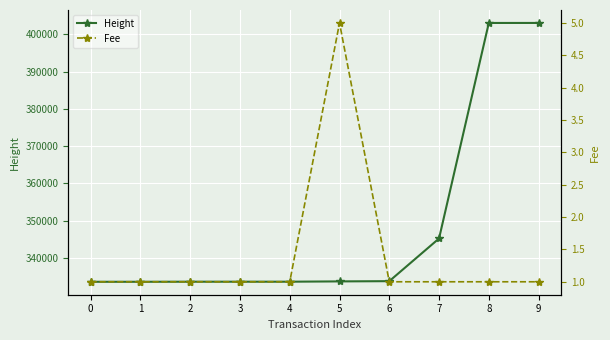

Reading right to left, list all the values displayed in this chart.

Height: 403091.0	403086.0	345209.0	333745.0	333684.0	333603.0	333602.0	333602.0	333581.0	333581.0
Fee: 1.0	1.0	1.0	1.0	5.0	1.0	1.0	1.0	1.0	1.0